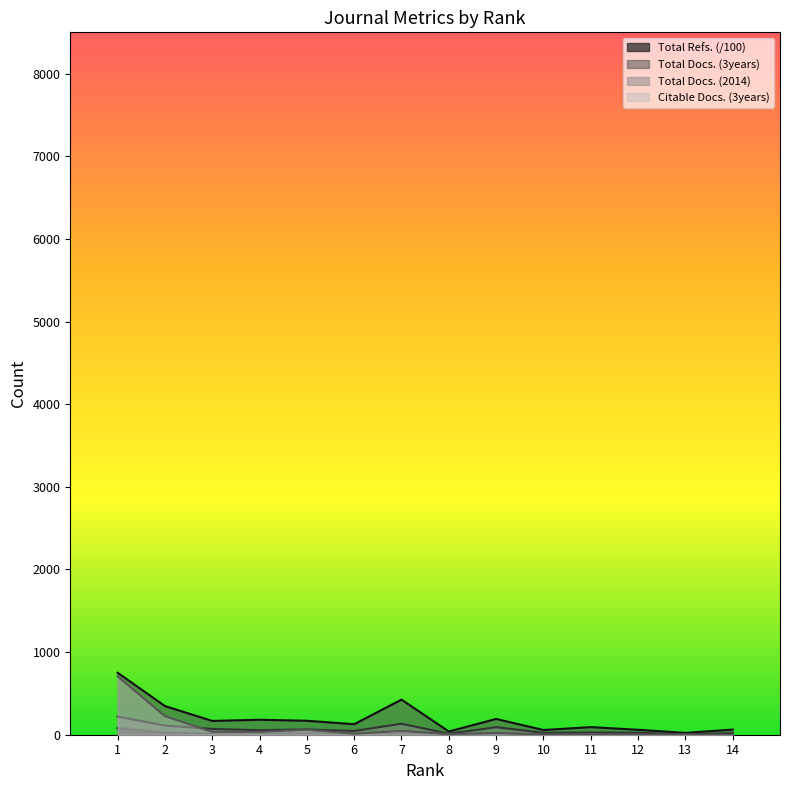

Which category has the lowest value across all series?

13